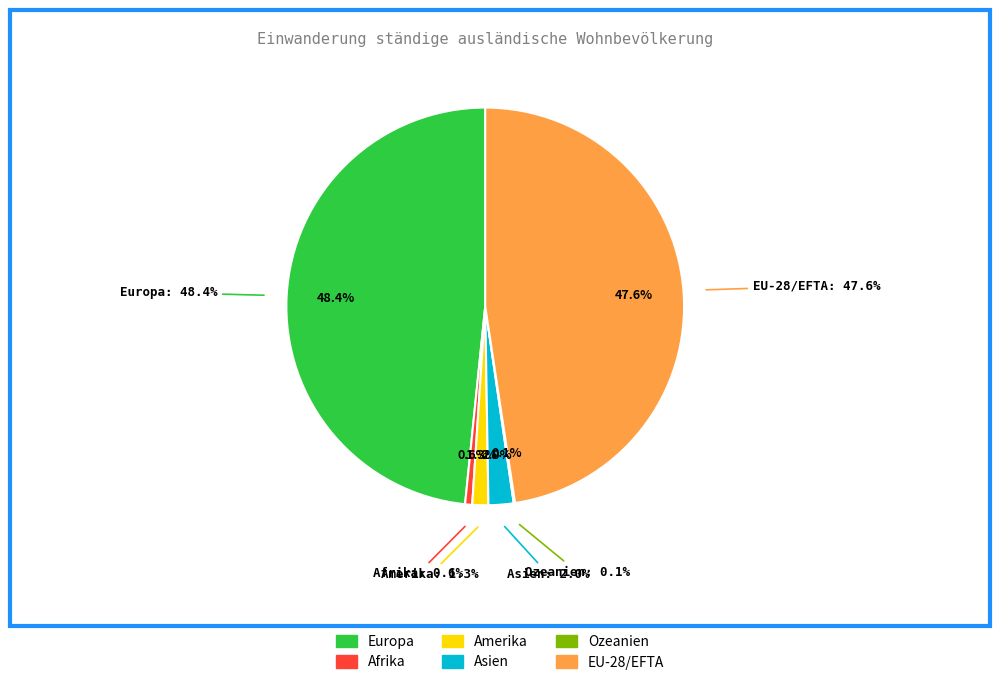

True or false: Ozeanien accounts for 0% of the total.

True